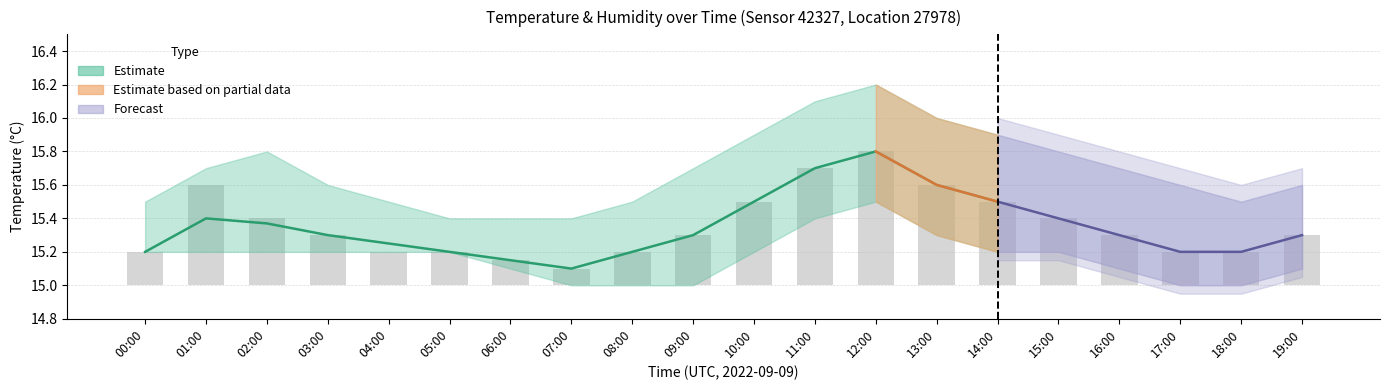

Is it true that the value at 02:00 is 0.6?

False